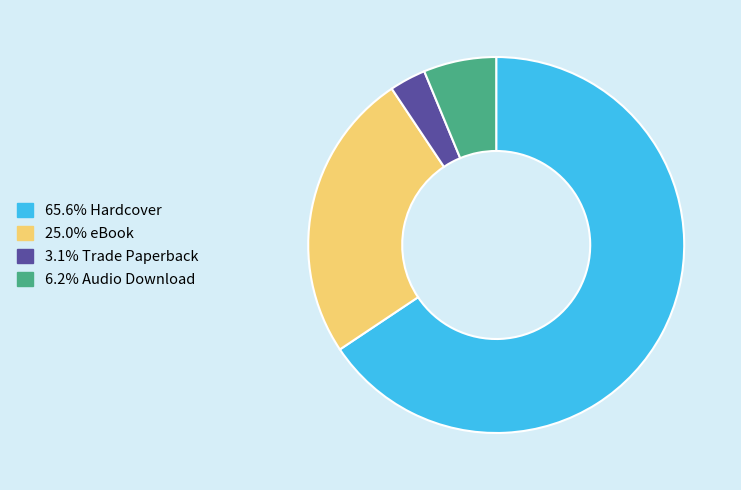

Combined, do 25.0% eBook and 6.2% Audio Download account for over 50%?

No